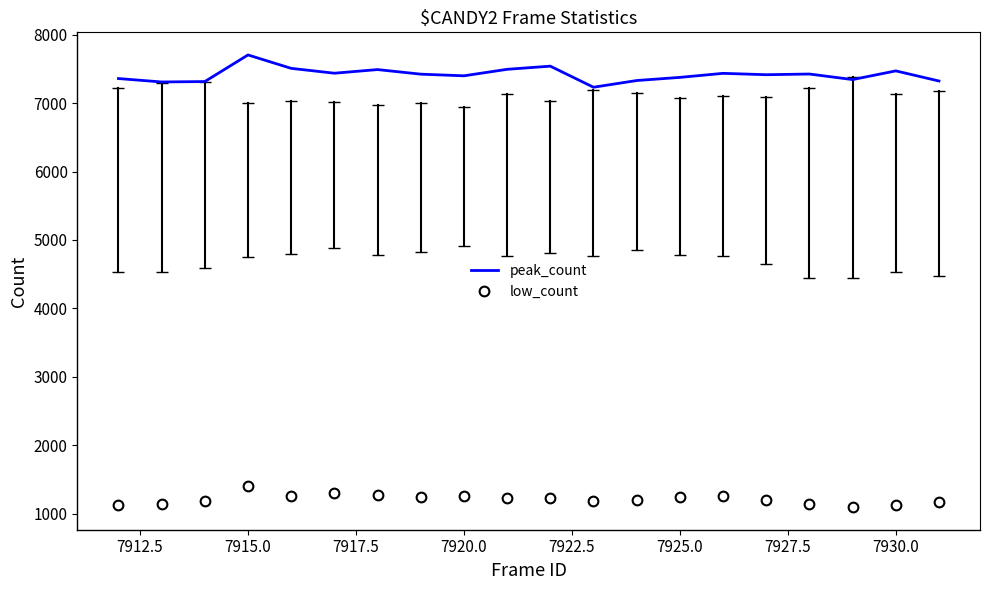

Rank the series by their maximum value, from highest to lowest.

peak_count, low_count